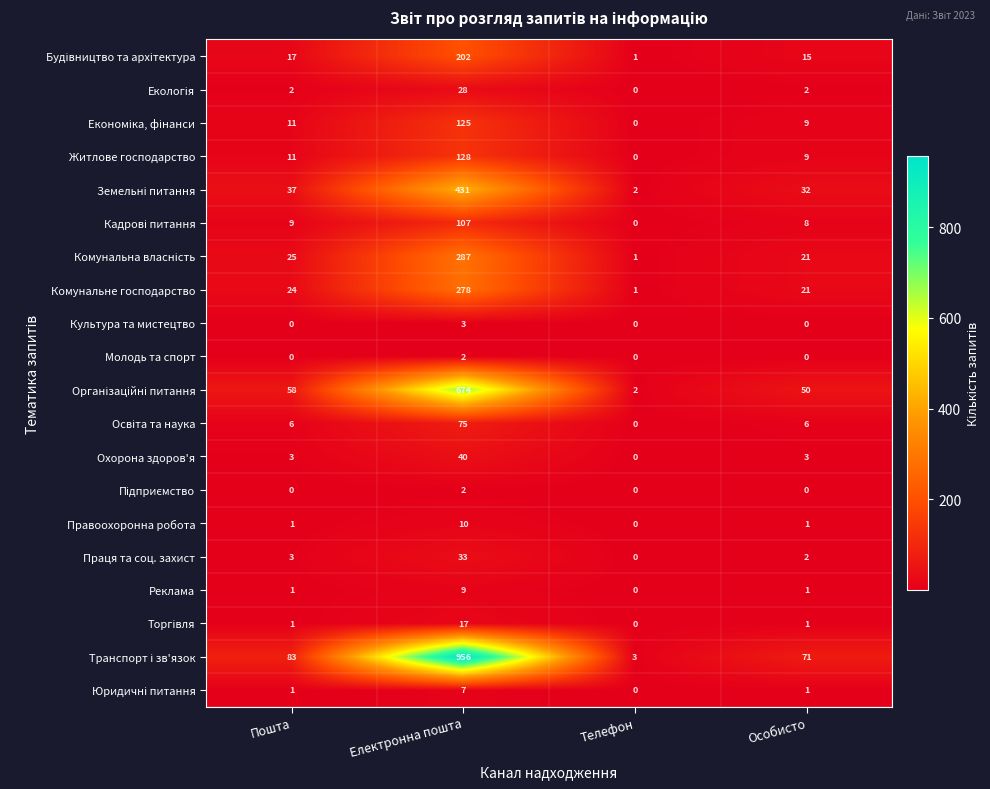

At which category does the chart reach its peak across all series?

Електронна пошта